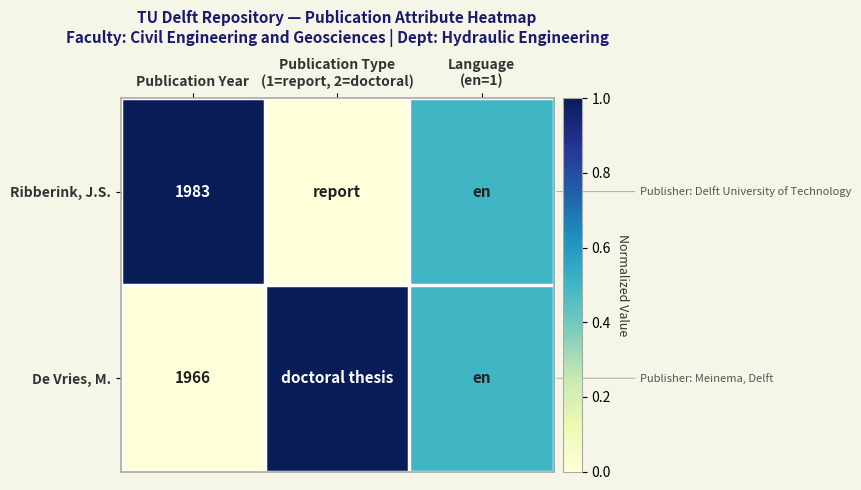

Rank the series at Publication Year from lowest to highest value.

De Vries, M., Ribberink, J.S.